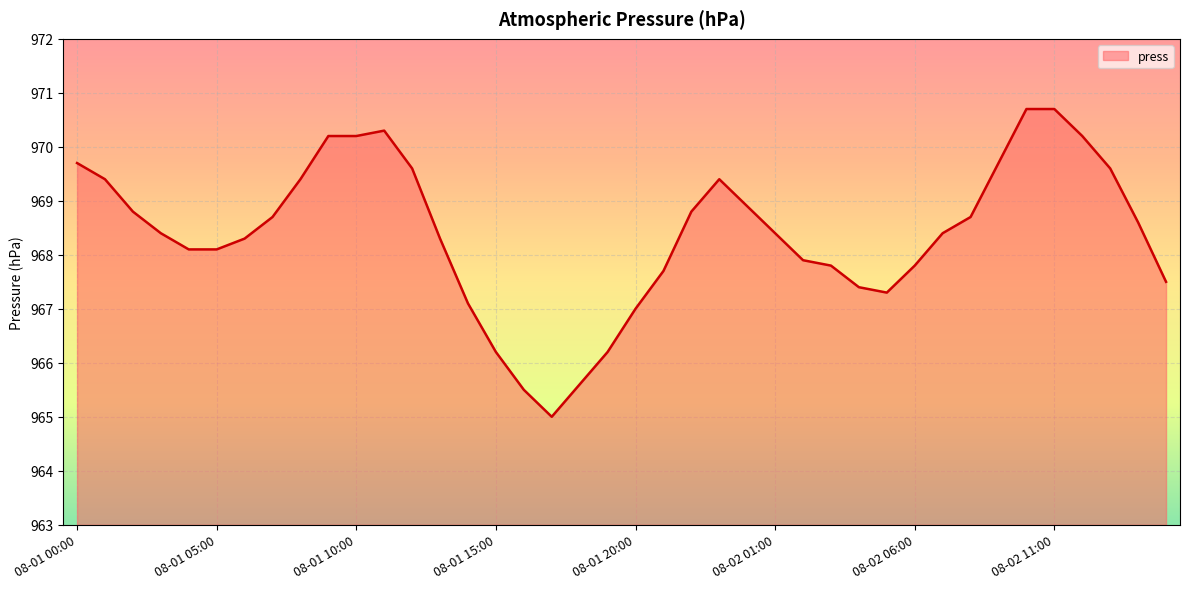

How many lines are shown in the chart?

1